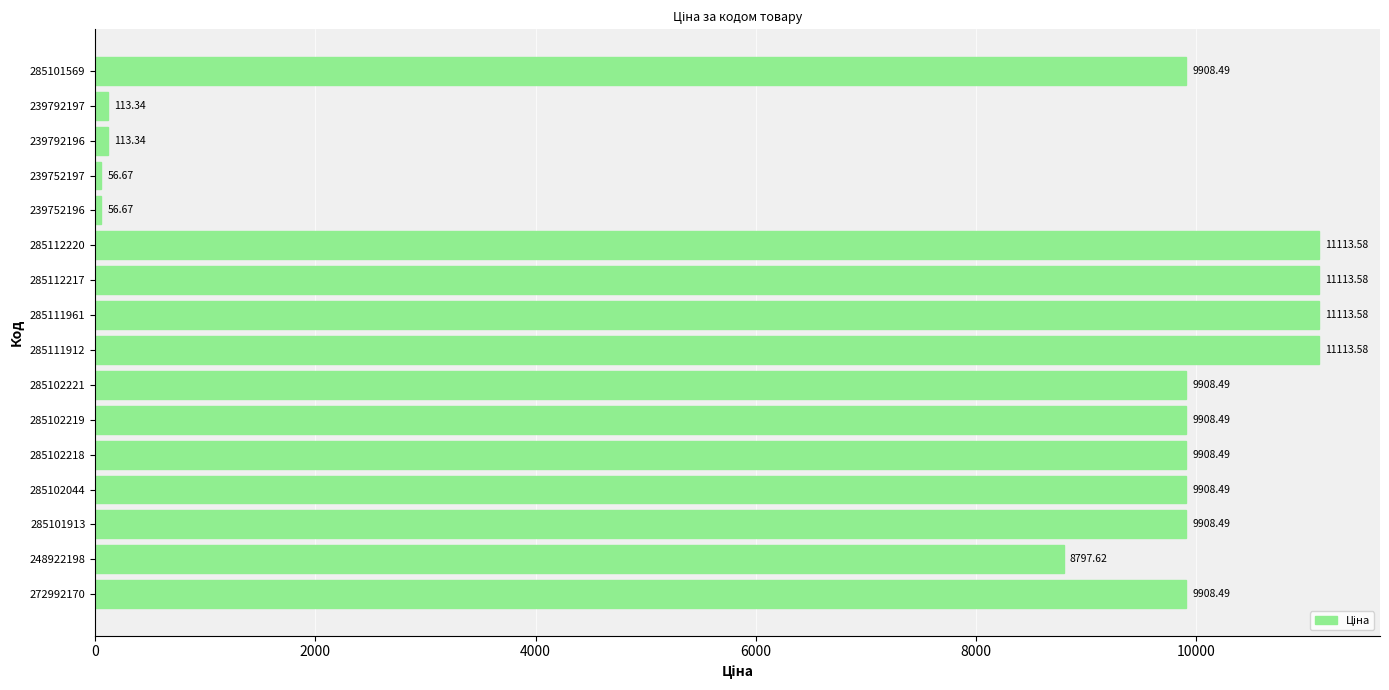

Which has a higher value, 285111961 or 239792197?

285111961